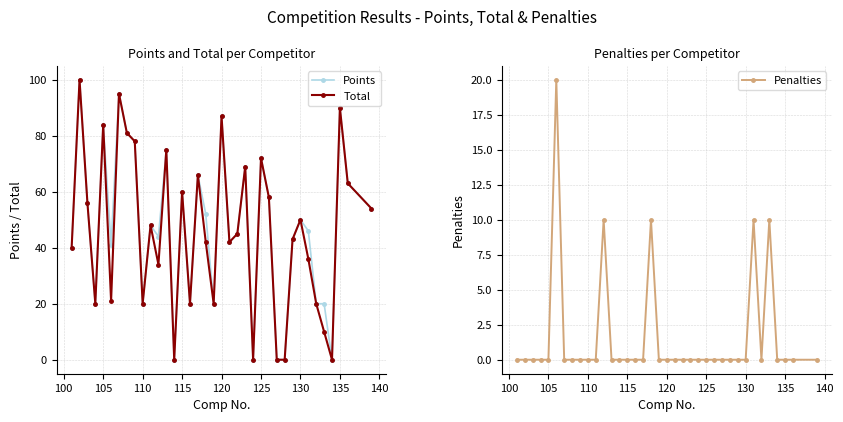

What is the highest value of the Total series?

100